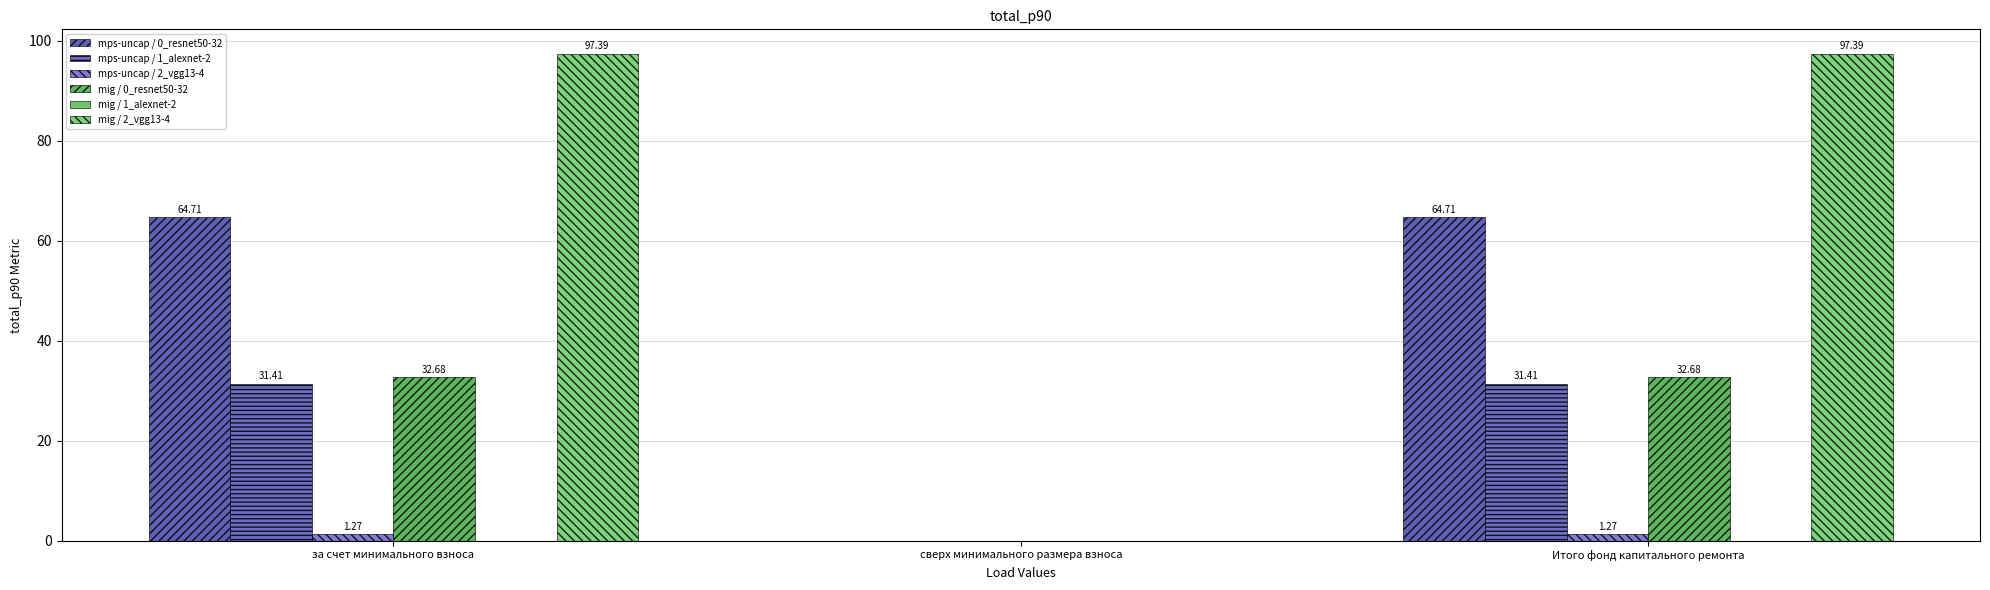

What is the average value of the mig / 2_vgg13-4 series?

64.9